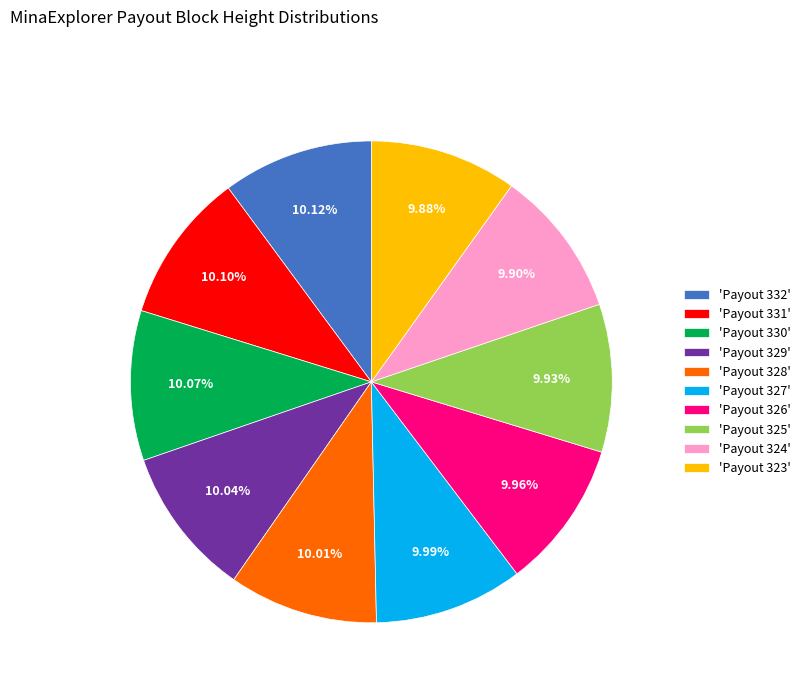

How many slices are in this pie chart?

10